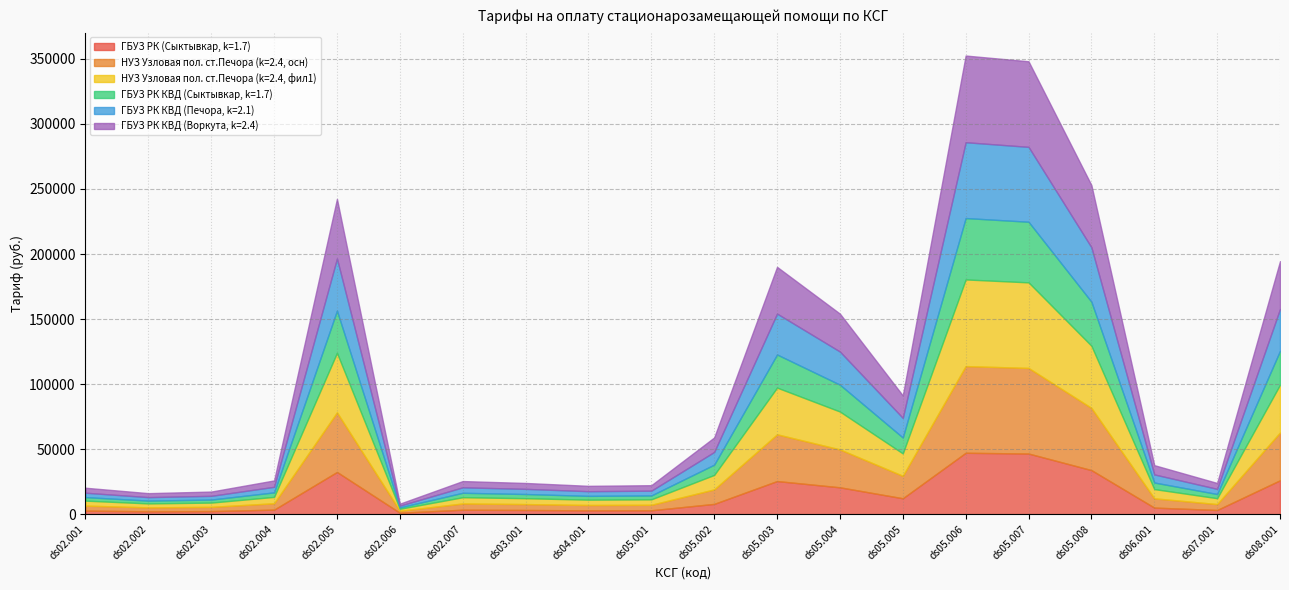

Which series has the widest spread of values?

НУЗ Узловая пол. ст.Печора (k=2.4, осн)